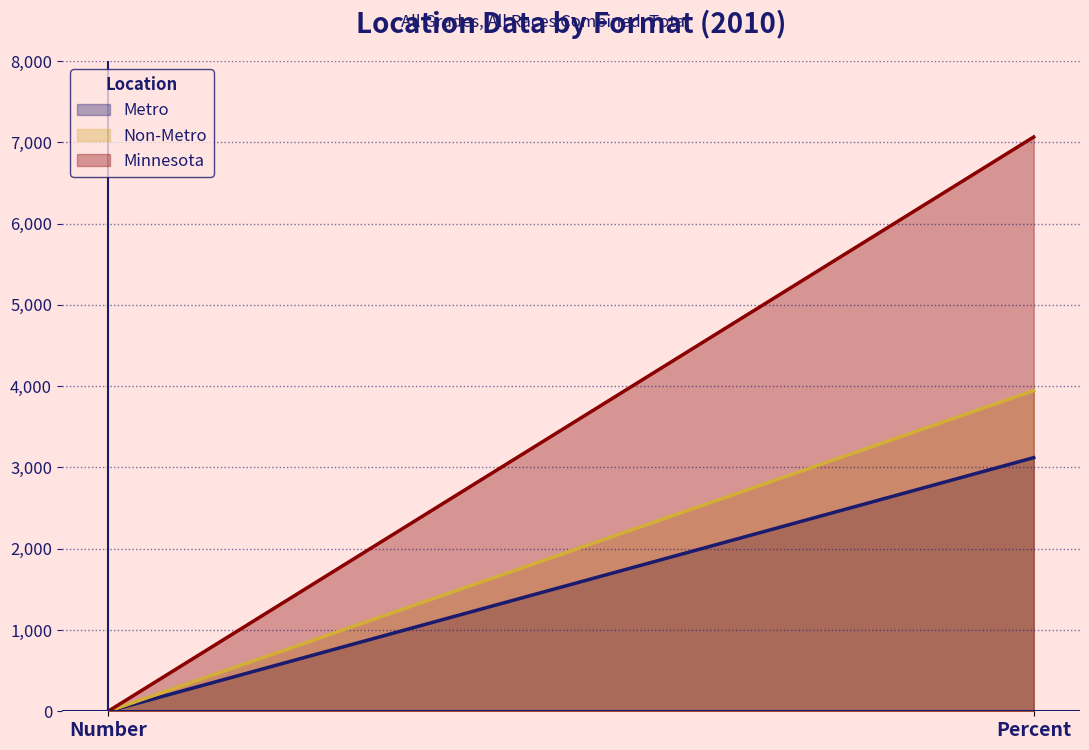

List the labels in order of Metro value, smallest first.

Number, Percent